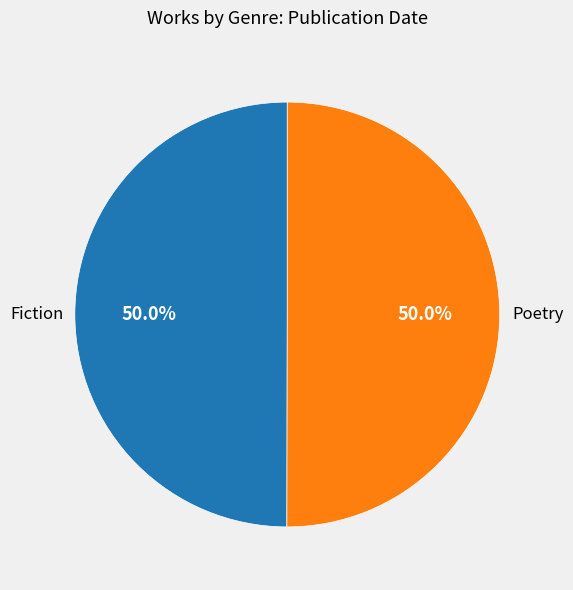

What is the ratio of the value at Fiction to the value at Poetry?

1.0